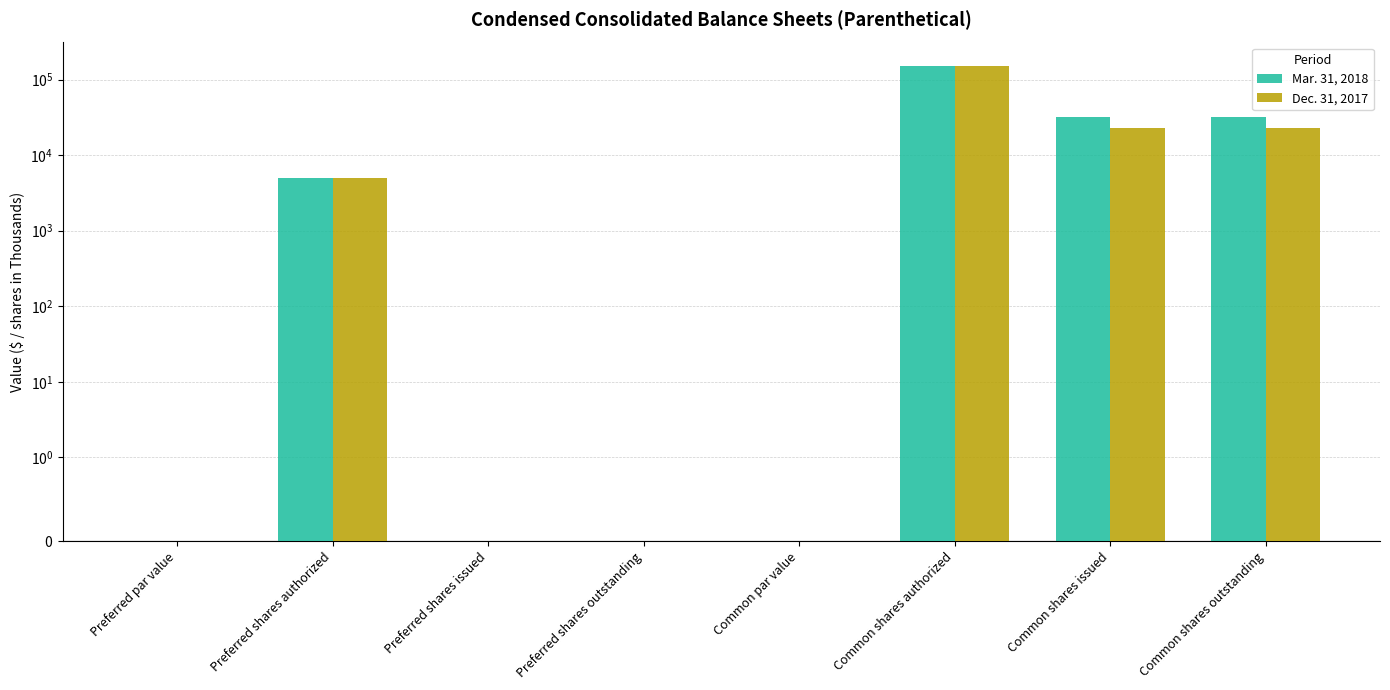

What is the sum of all Dec. 31, 2017 values?

200252.0